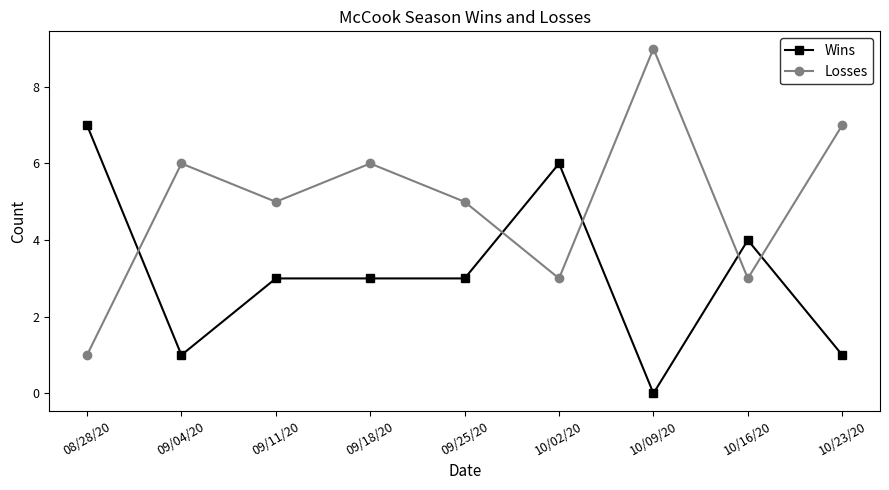

True or false: Wins has more than 1 points higher than both neighbors.

True